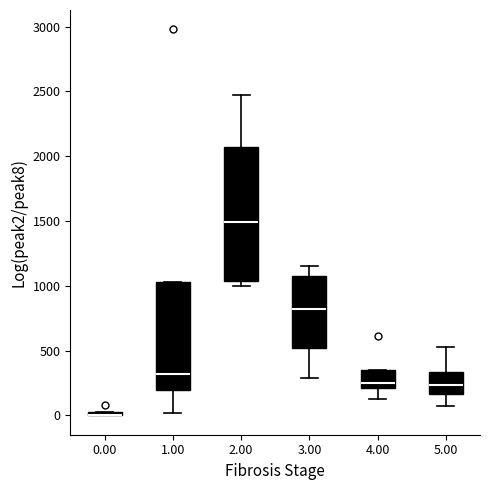

Which box is the tallest, from its lower edge to its upper edge?

2.00